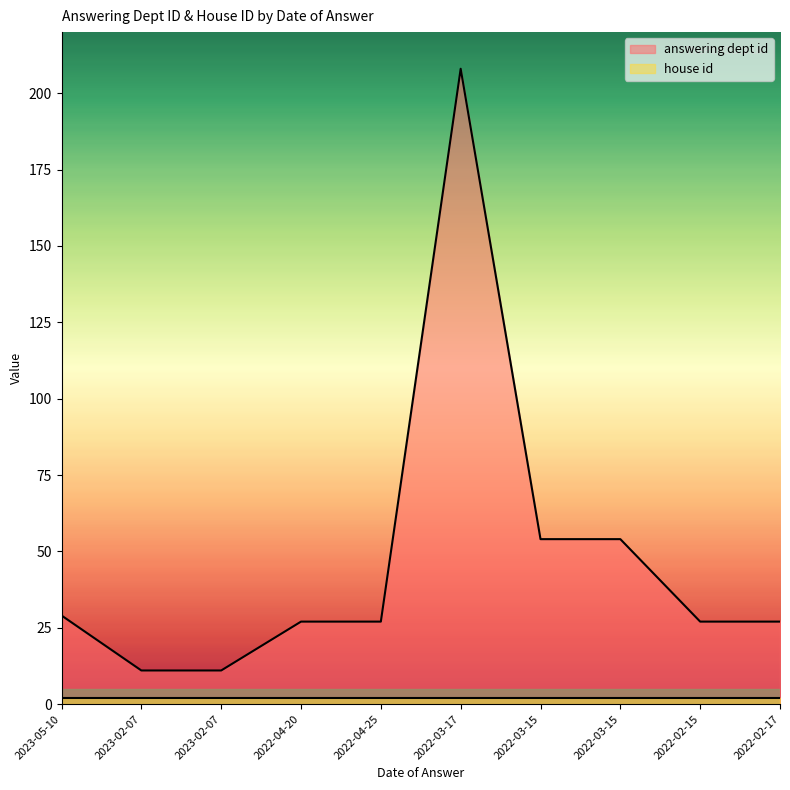

List the labels in order of value, largest first.

2022-03-17, 2022-03-15, 2022-03-15, 2023-05-10, 2022-04-20, 2022-04-25, 2022-02-15, 2022-02-17, 2023-02-07, 2023-02-07